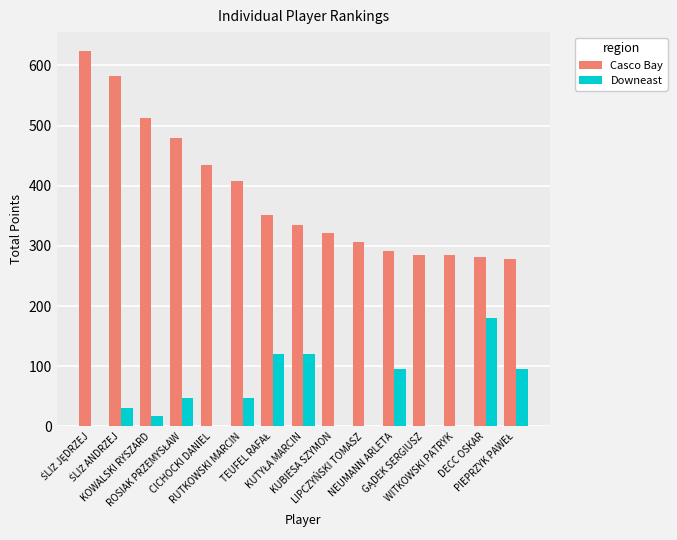

What is the sum of all Casco Bay values?

5778